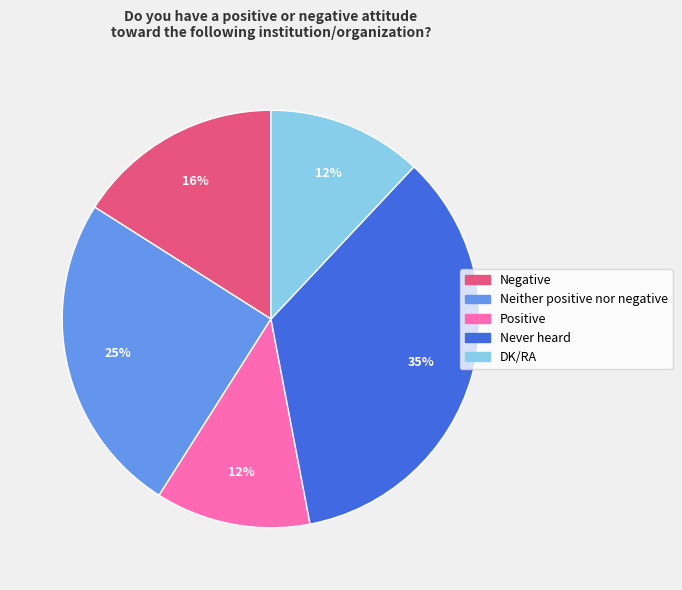

Is it true that DK/RA is 12% of the pie?

True